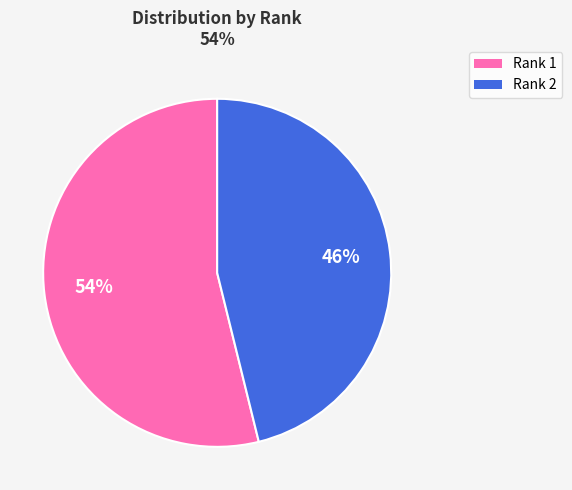

Is there any slice that represents more than half of the pie?

Yes